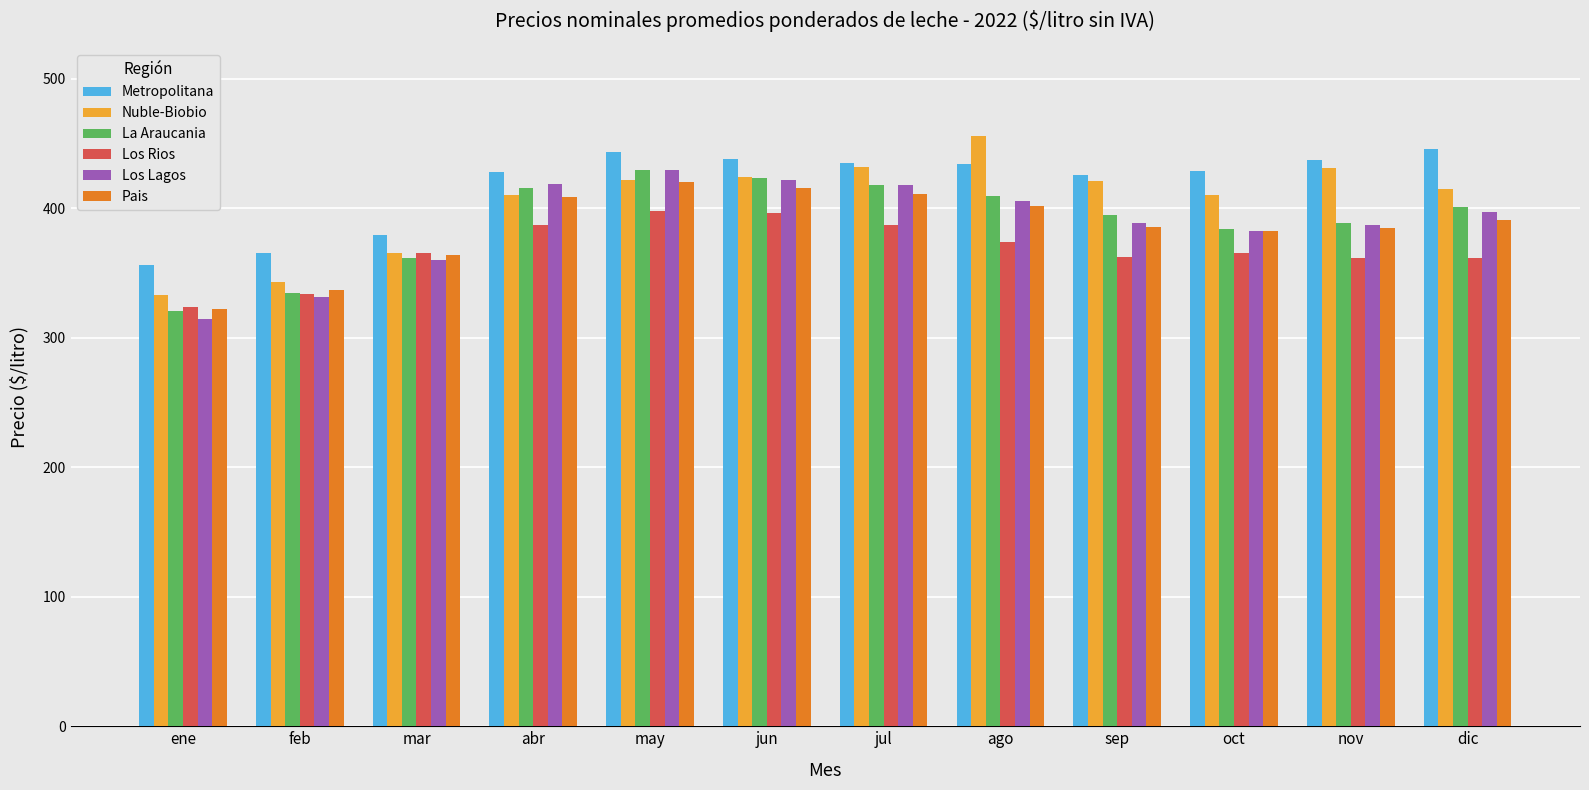

What is the sum of the Los Rios values at nov and dic?

722.7